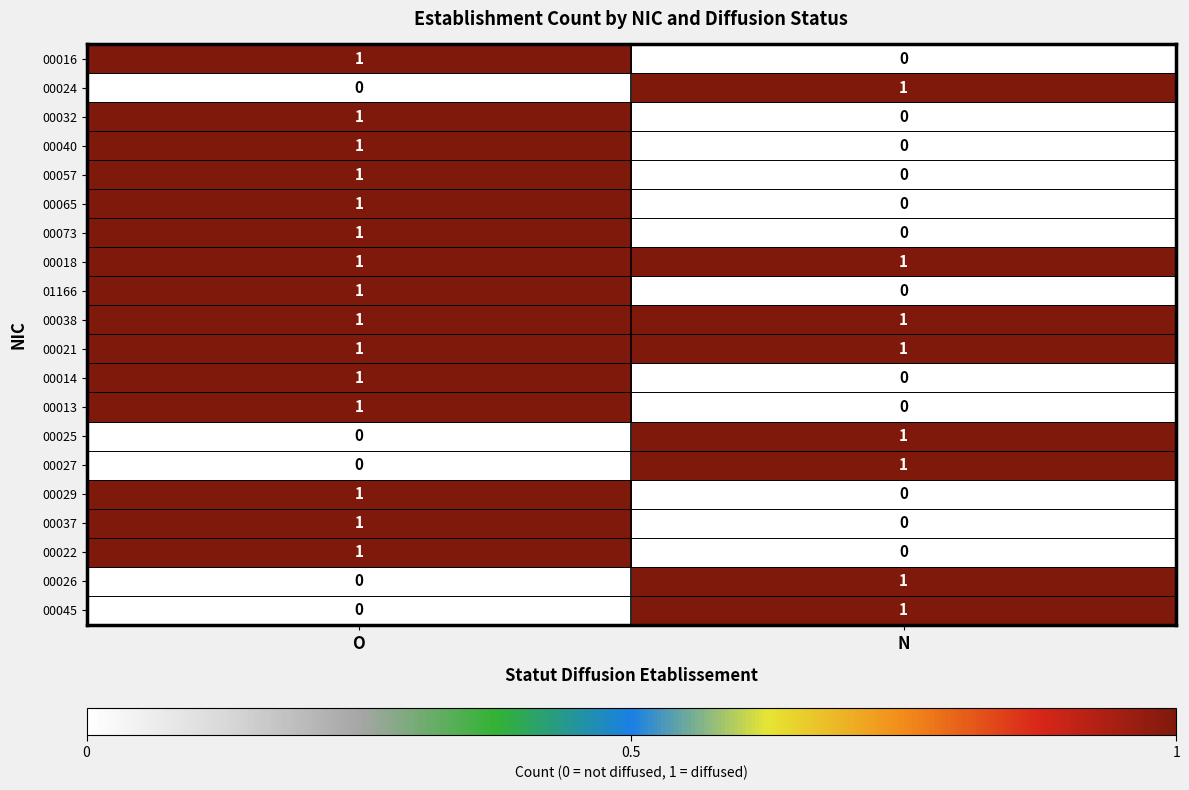

At which category is the sum across all series the highest?

O